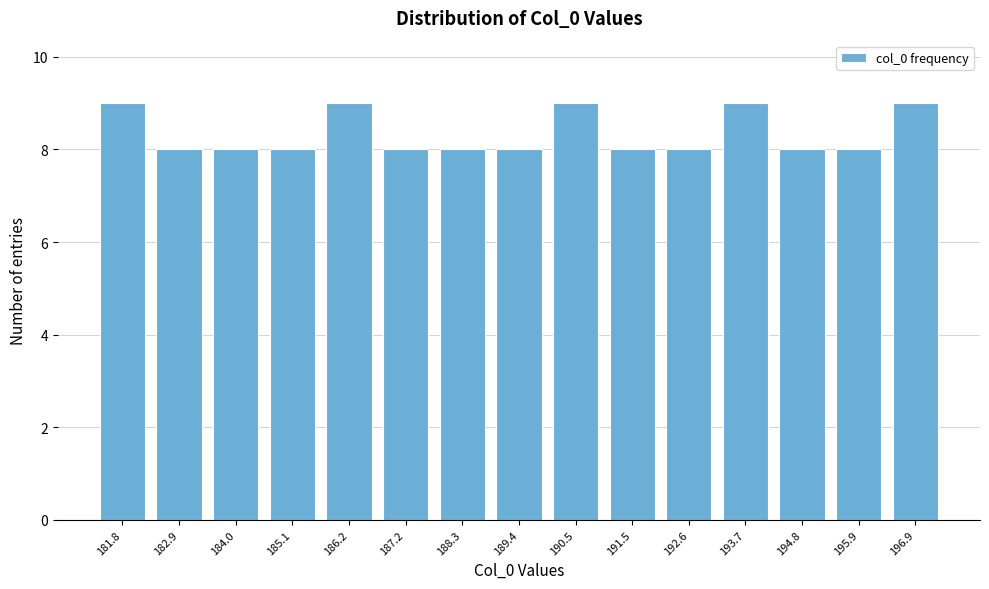

Reading left to right, list all the values displayed in this chart.

181.8=9	182.9=8	184.0=8	185.1=8	186.2=9	187.2=8	188.3=8	189.4=8	190.5=9	191.5=8	192.6=8	193.7=9	194.8=8	195.9=8	196.9=9